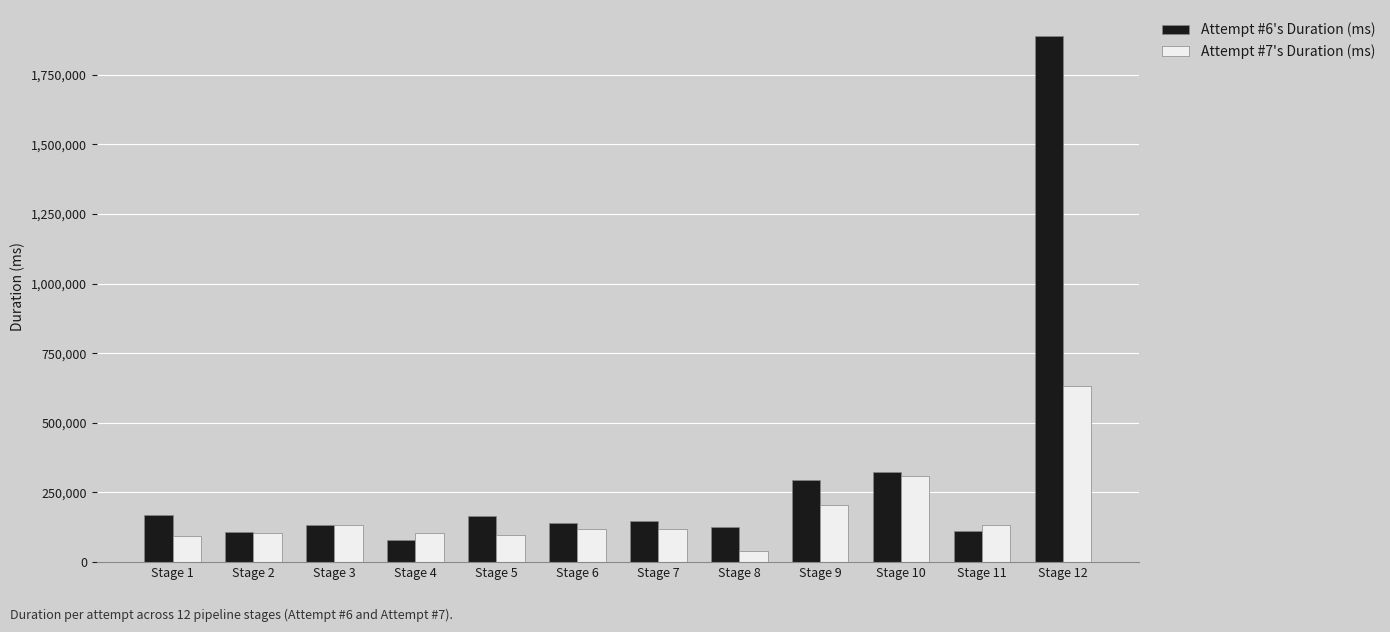

What is the difference between the second highest and second lowest values in the Attempt #7's Duration (ms) series?

216557